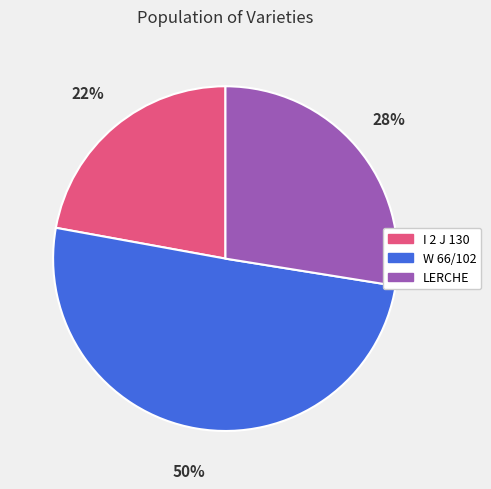

To the nearest percent, what percentage of the pie is I 2 J 130?

22%